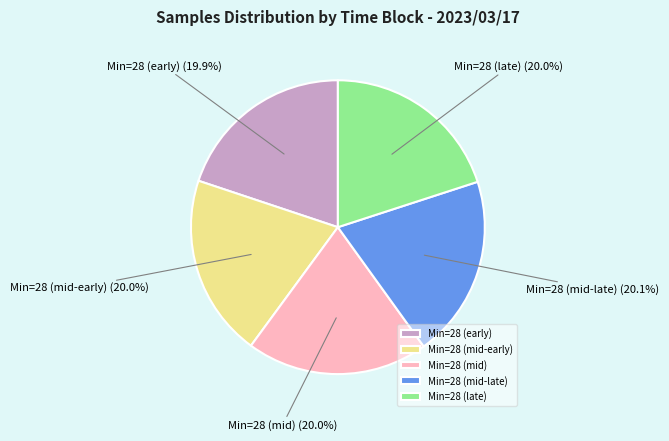

Is there a majority slice in this chart?

No